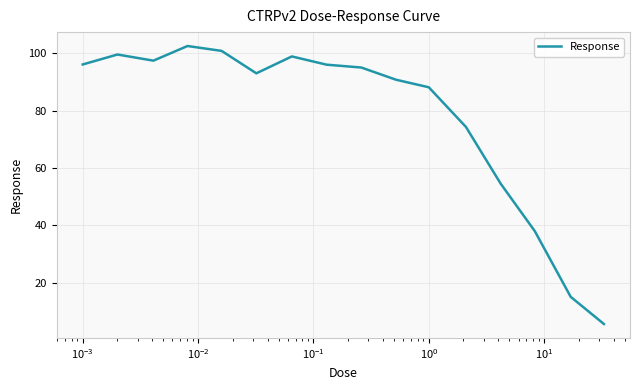

What is the minimum value shown in the chart?

5.7